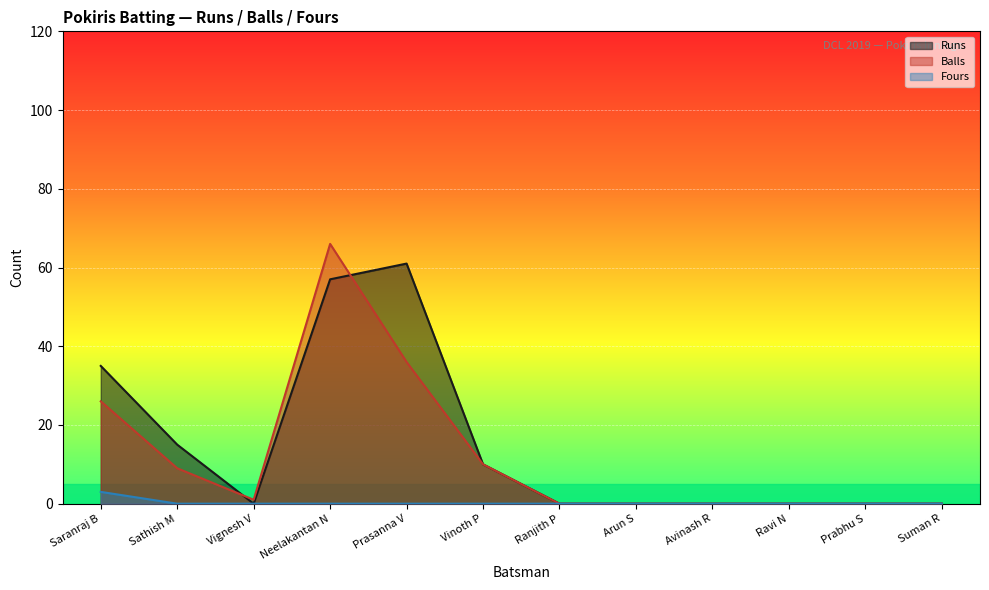

The Balls series shows 14 at Sathish M. True or false?

False